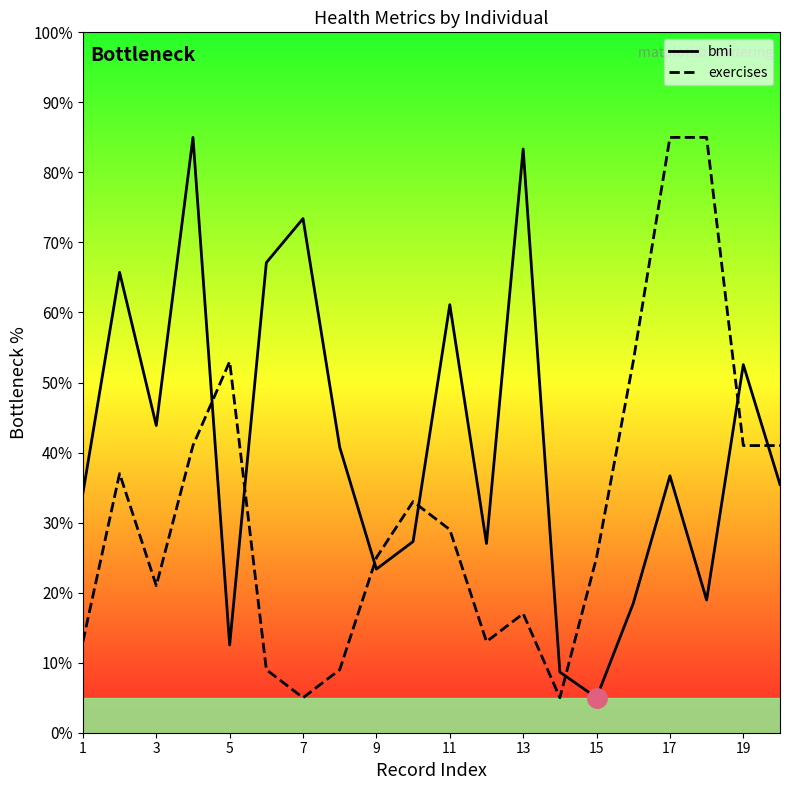

How many times do exercises and bmi cross each other?

7